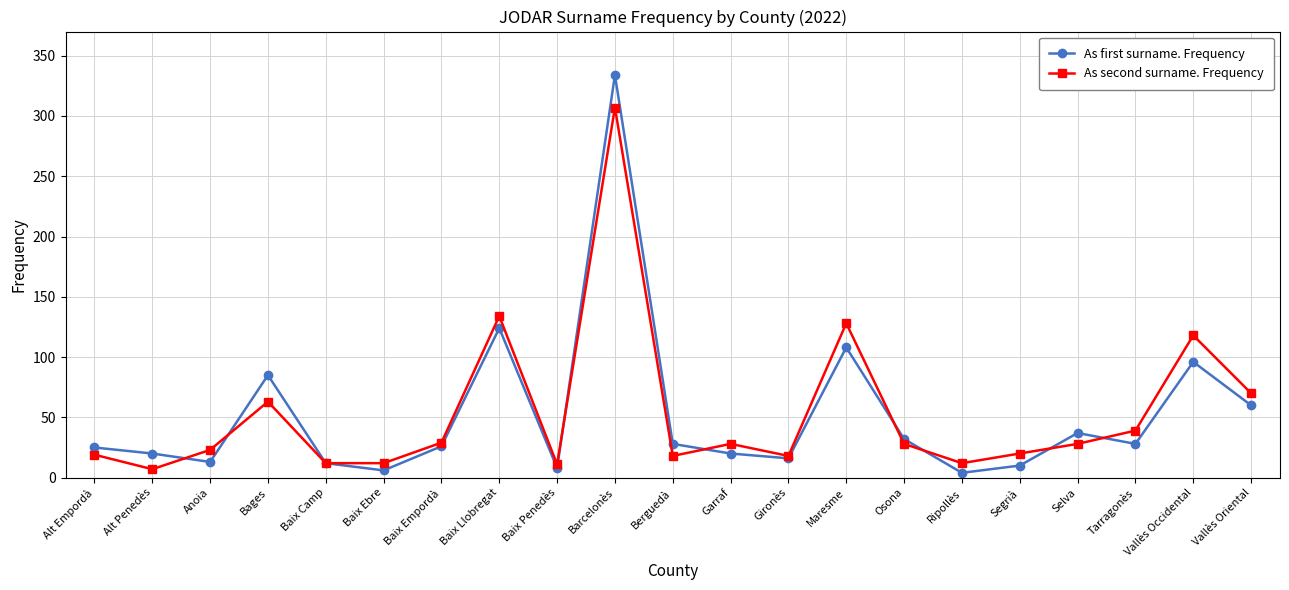

True or false: As first surname. Frequency has more than 0 points higher than both neighbors.

True